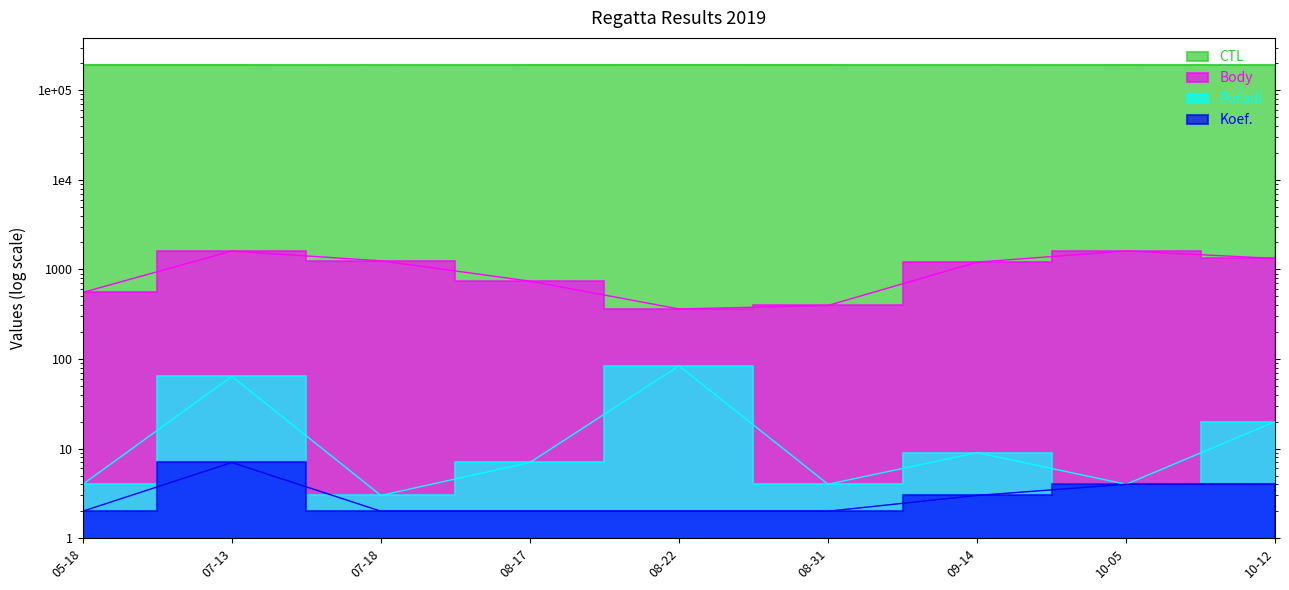

What is the label of the 9th point from the right?

05-18